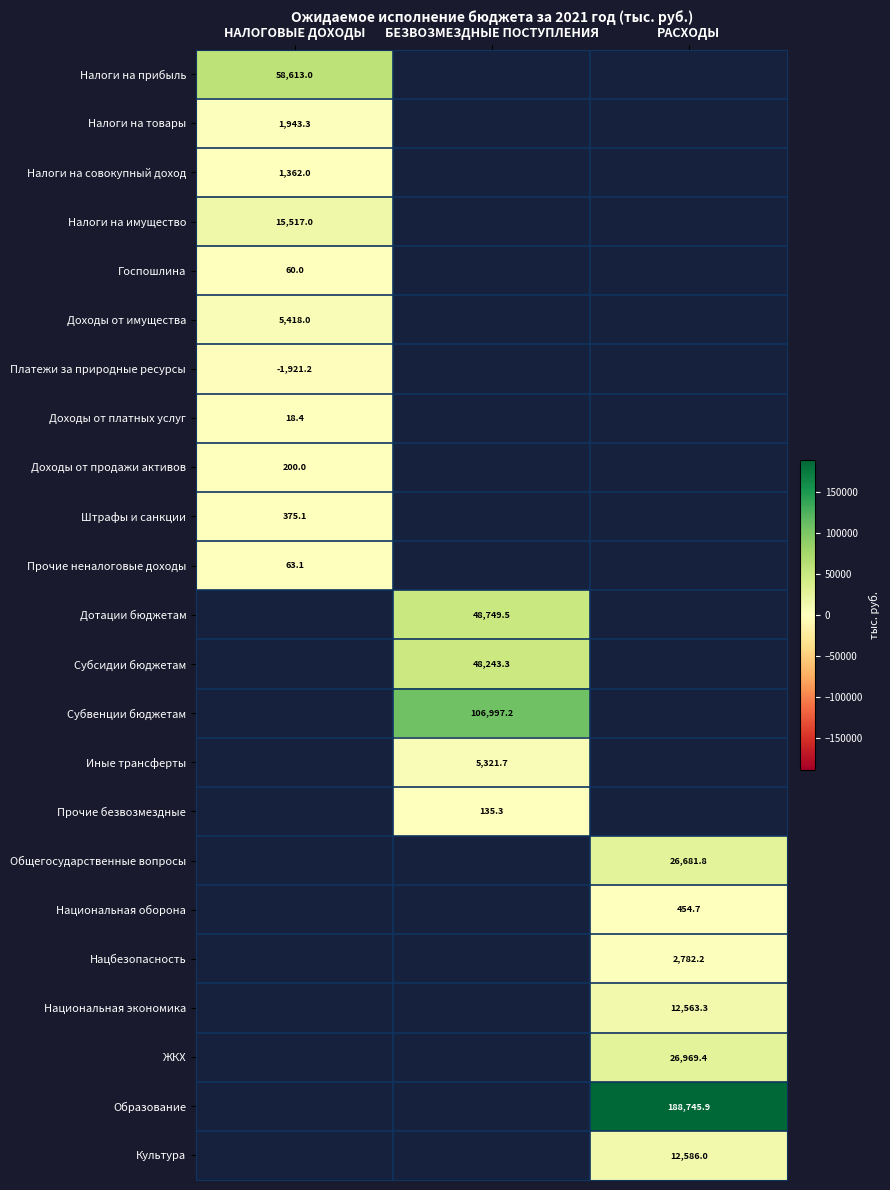

The value of Налоги на прибыль at НАЛОГОВЫЕ ДОХОДЫ is 84474.0. True or false?

False